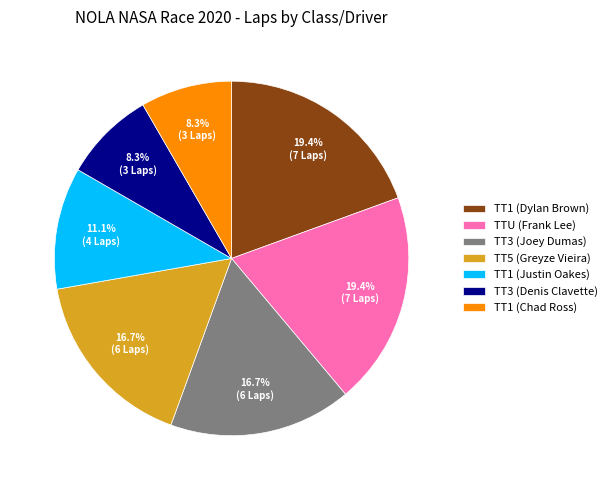

What percentage is NOT represented by TT3 (Denis Clavette)?

91.7%